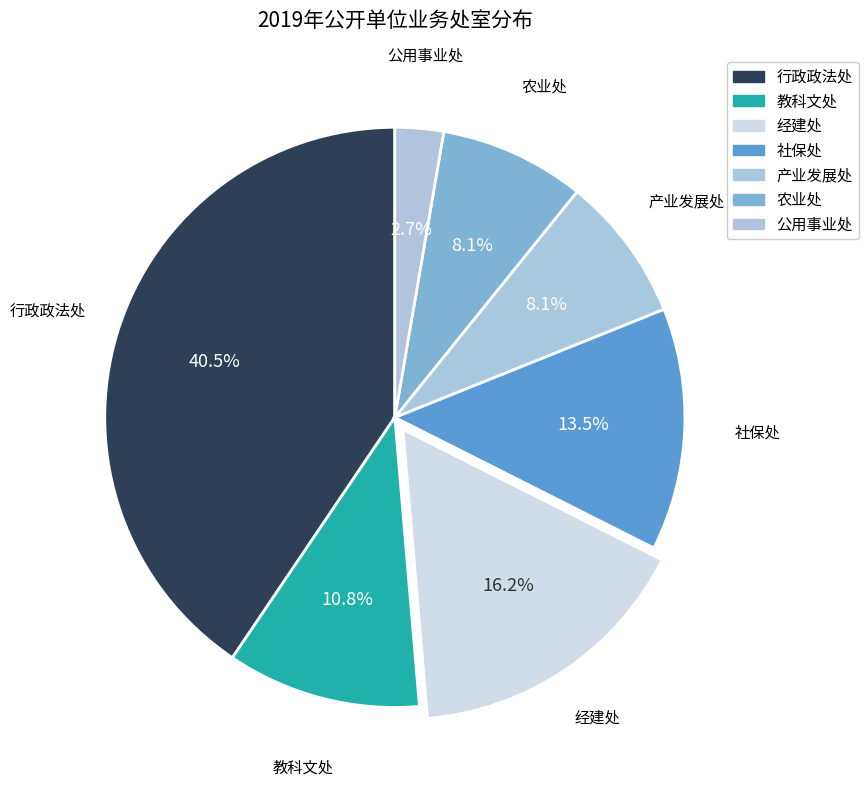

Rank the categories by value from highest to lowest.

行政政法处, 经建处, 社保处, 教科文处, 产业发展处, 农业处, 公用事业处